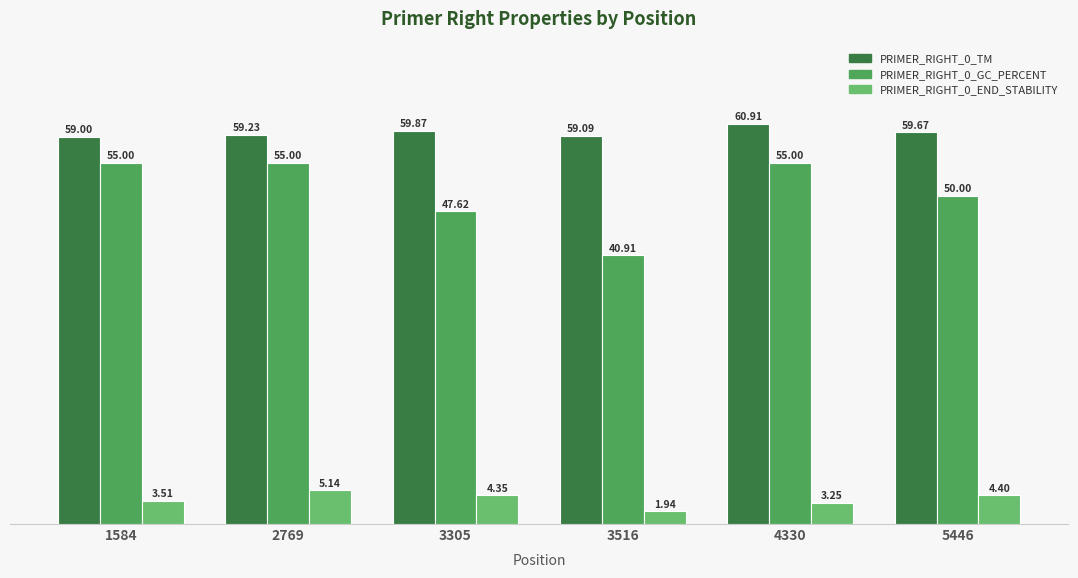

Where is PRIMER_RIGHT_0_END_STABILITY nearest to the value 3?

4330